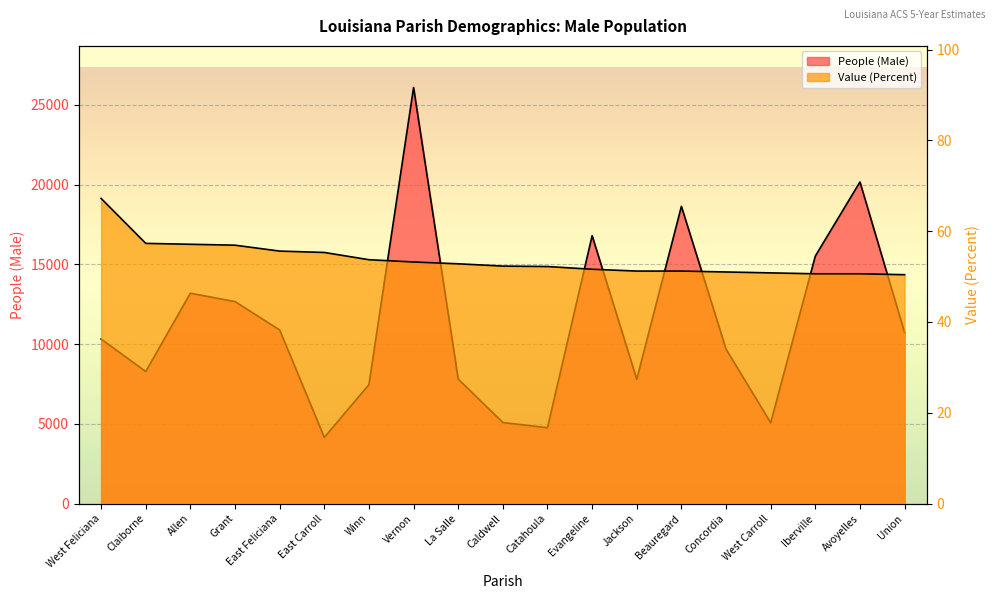

At how many categories does at least one series exceed 4642?

18